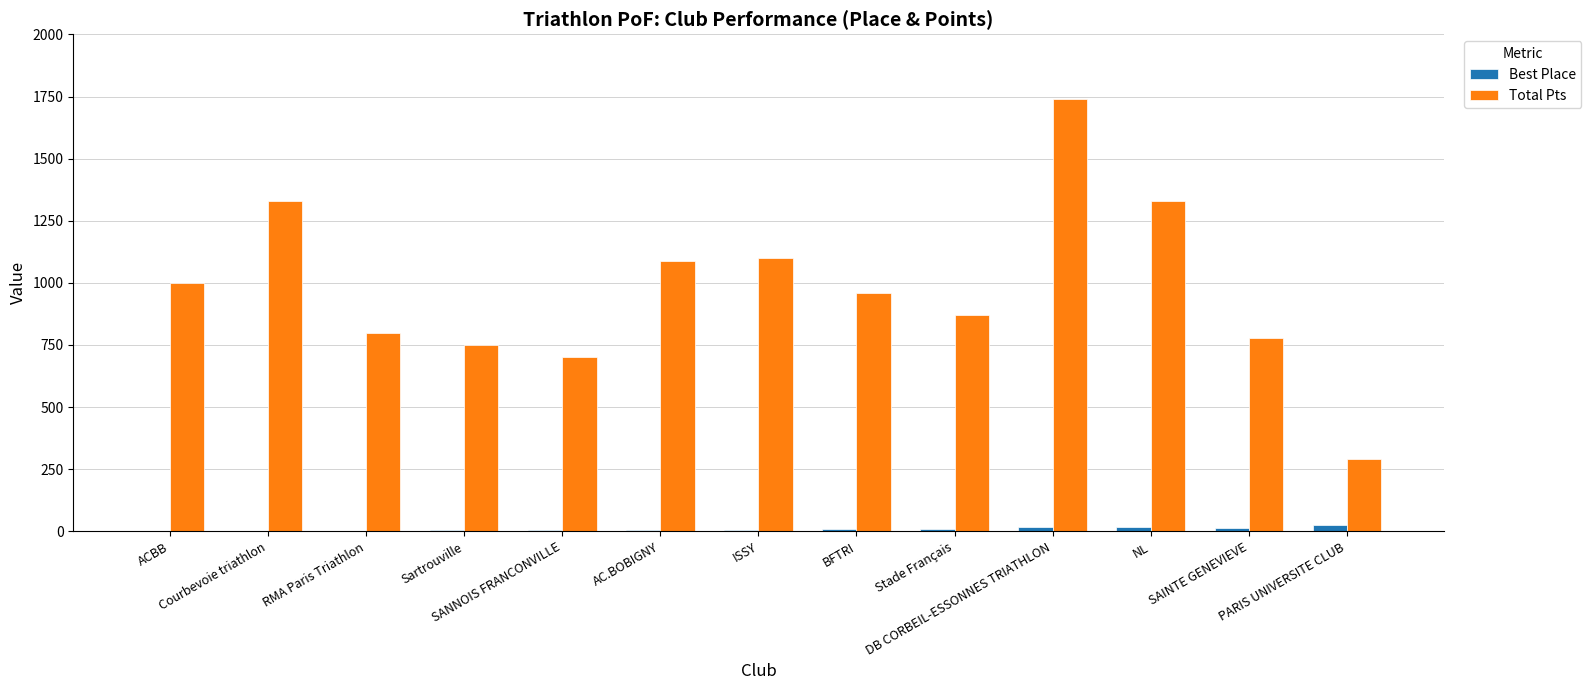

Which series has the largest total across all categories?

Total Pts